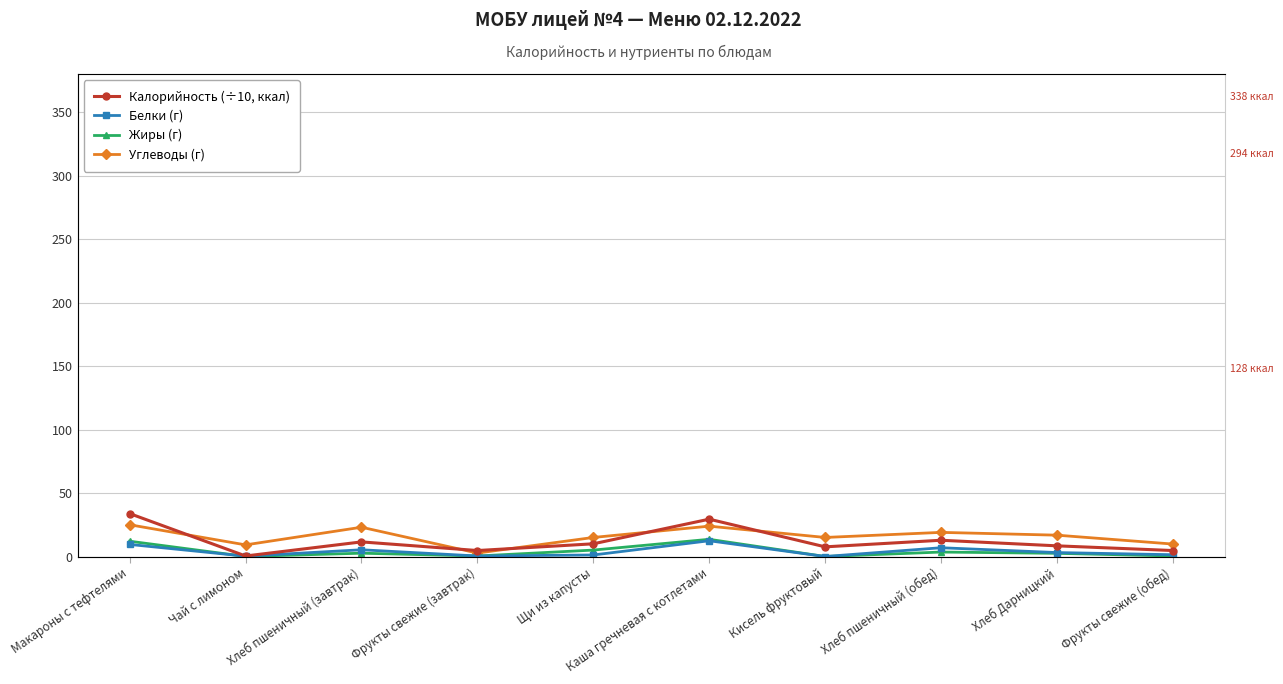

What is the difference between the second highest and minimum values in the Калорийность (÷10, ккал) series?

29.0